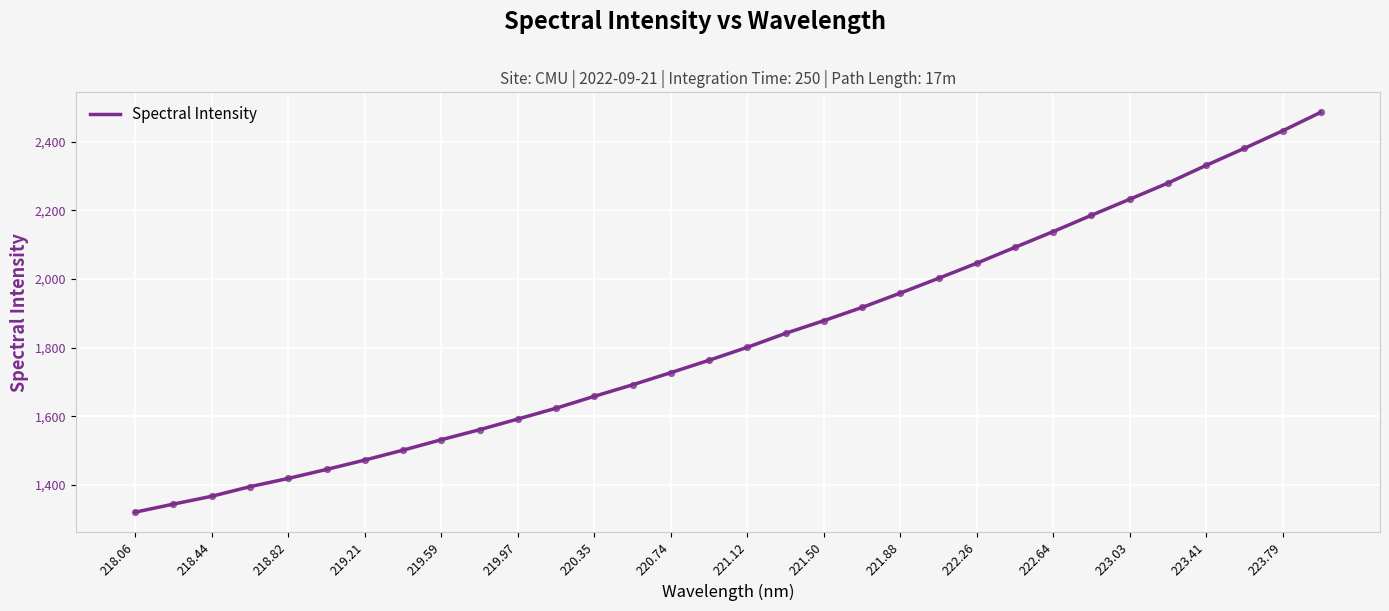

What is the smallest value displayed?

1320.2